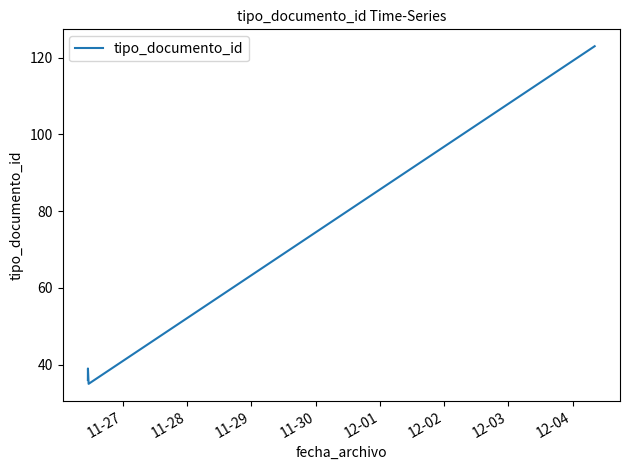

What is the minimum value shown in the chart?

35